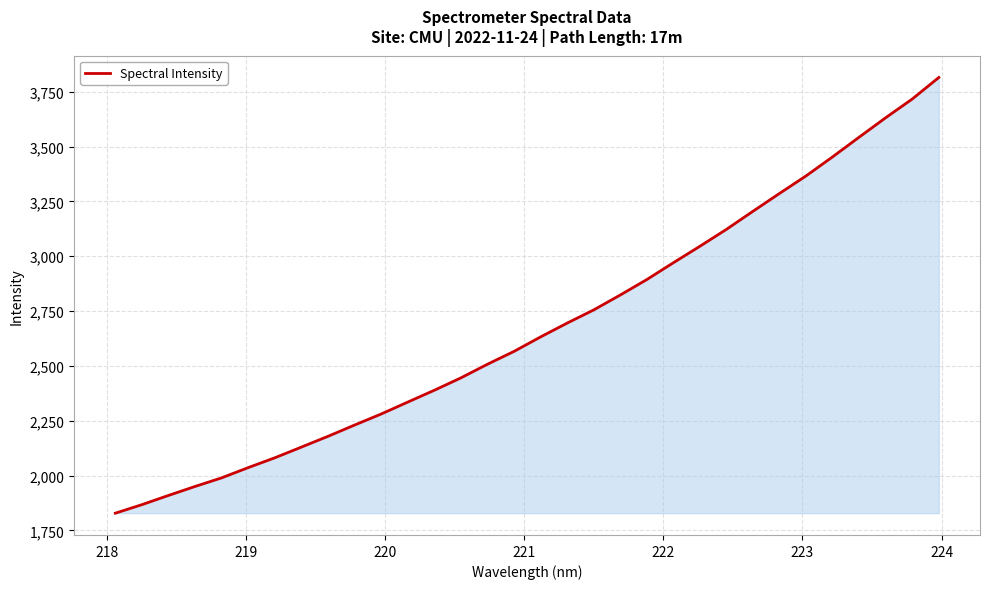

What is the greatest value displayed?

3814.7